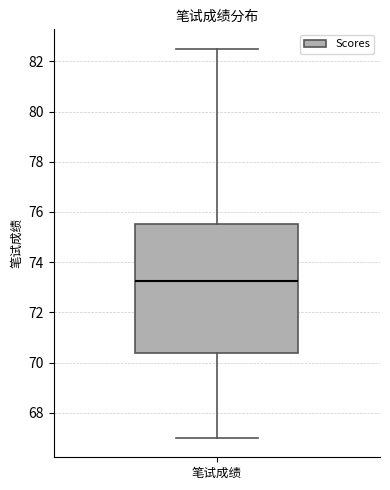

Where is the upper edge of the box for 笔试成绩 on the y-axis? The values are not printed on the chart, so give them approximately, as read against the axis.

75.6